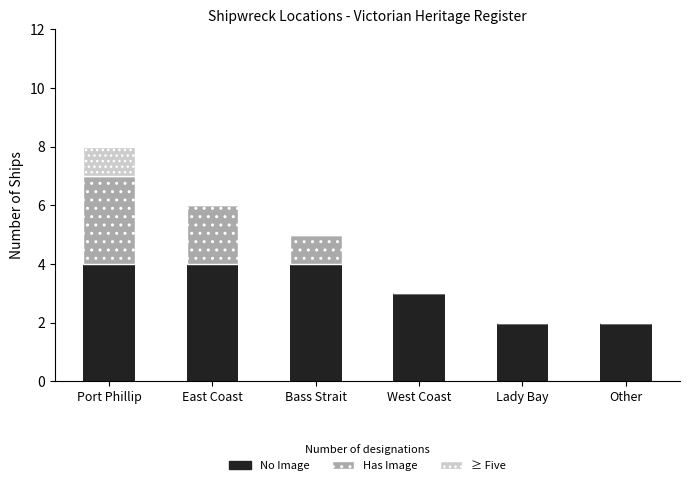

True or false: No Image has a value of 4 at East Coast.

True